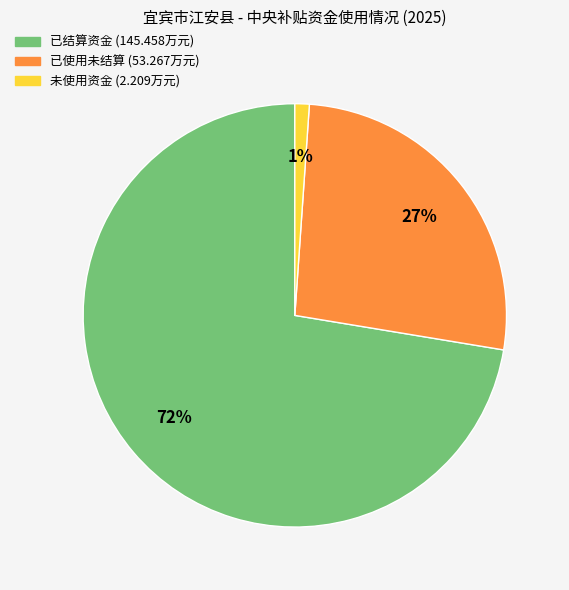

To the nearest percent, what is the average slice percentage?

33%